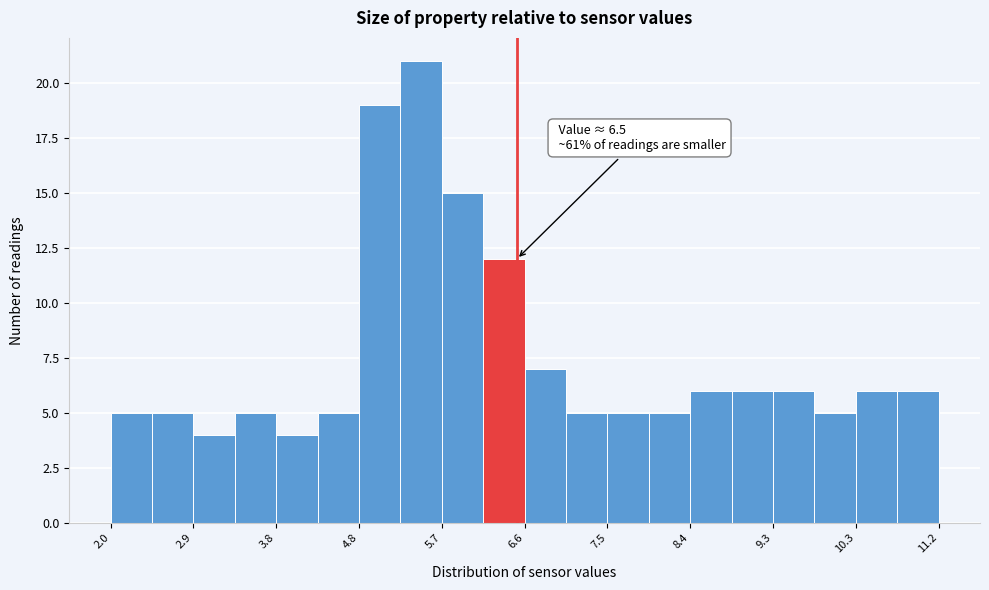

Over which range of the x-axis is the bar tallest?

5.2 to 5.7